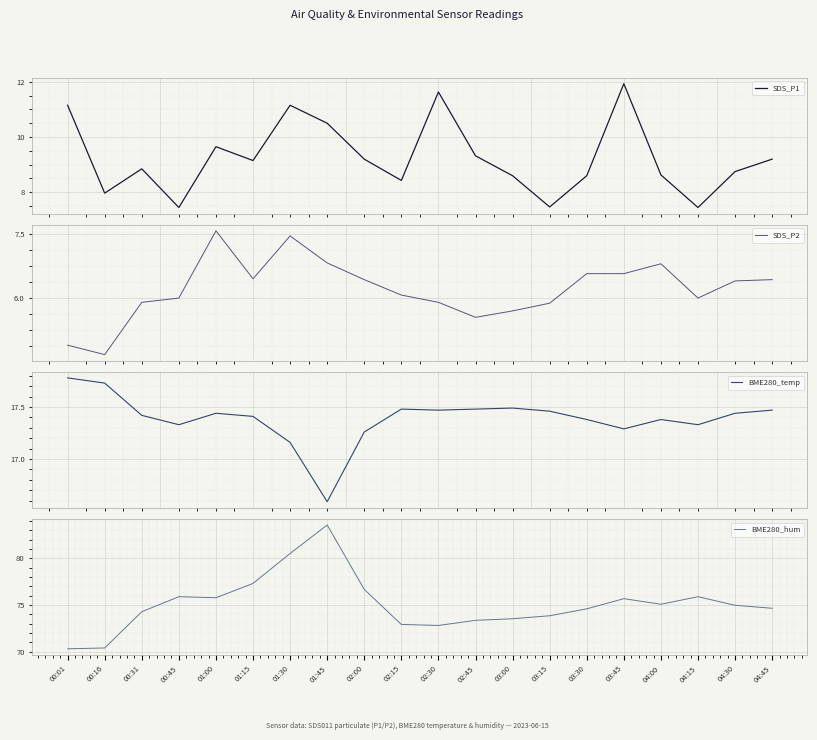

How many values in the SDS_P2 series are below 6?

7